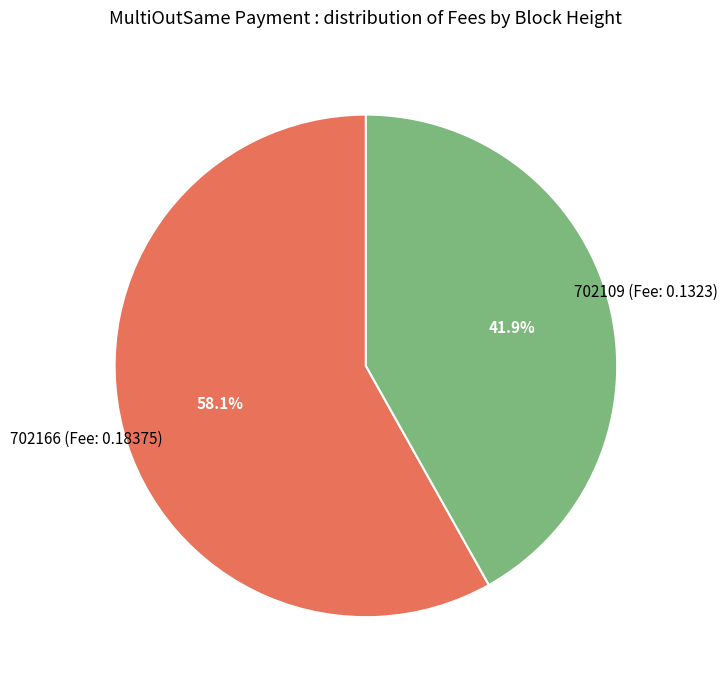

To the nearest percent, what is the average slice percentage?

50%